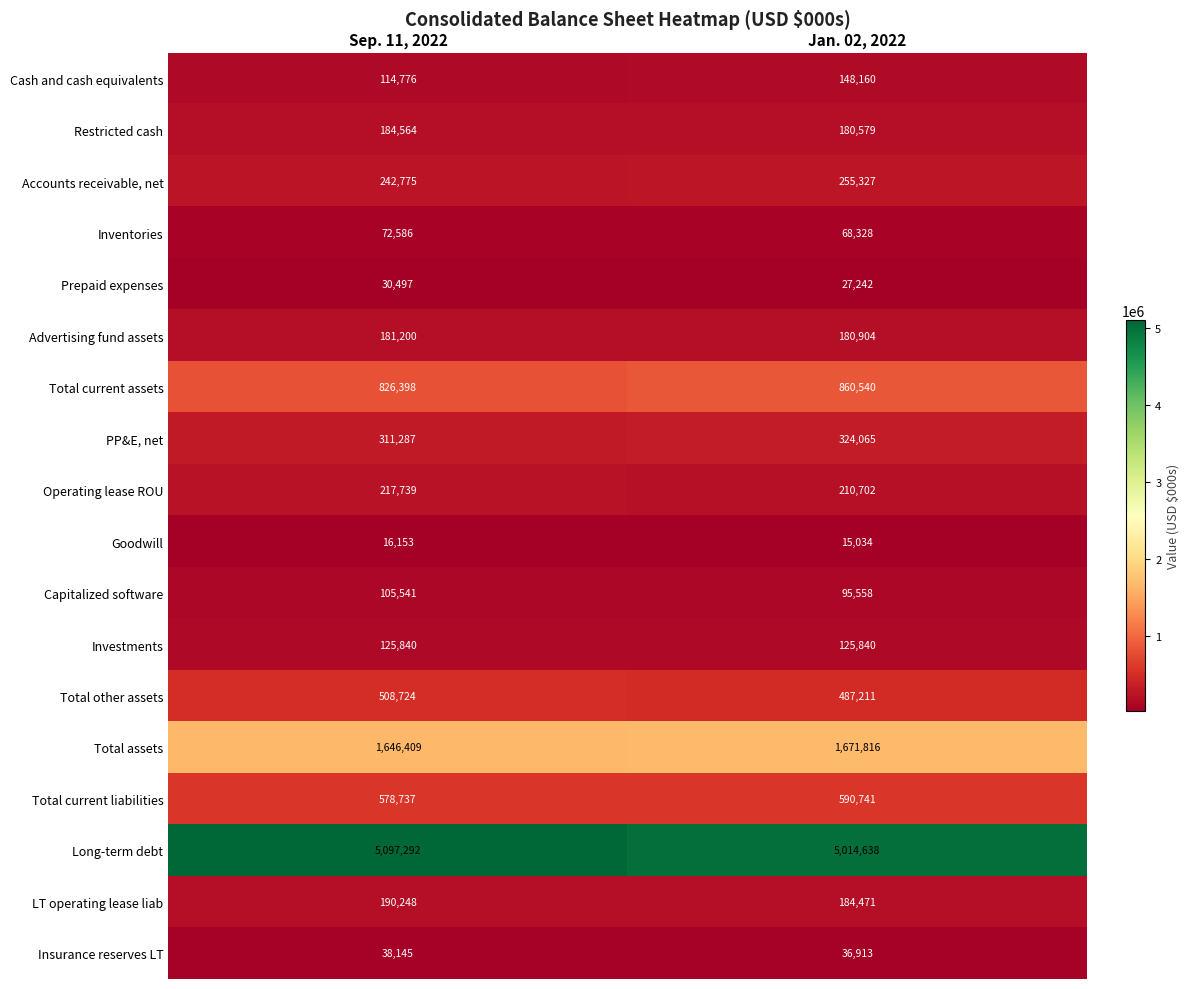

What is the maximum value for Inventories?

72586